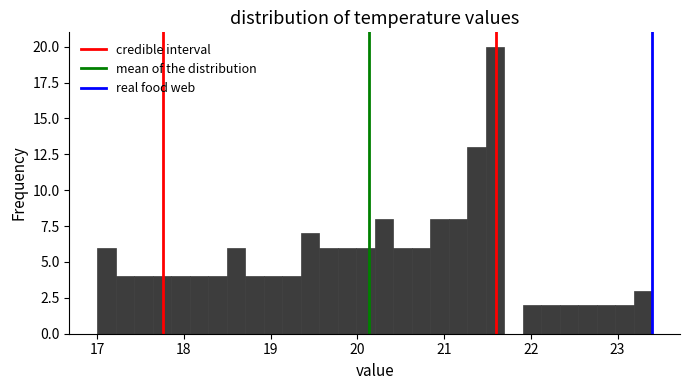

Read against the x-axis, roughly where is the centre of the tallest bar?

21.6